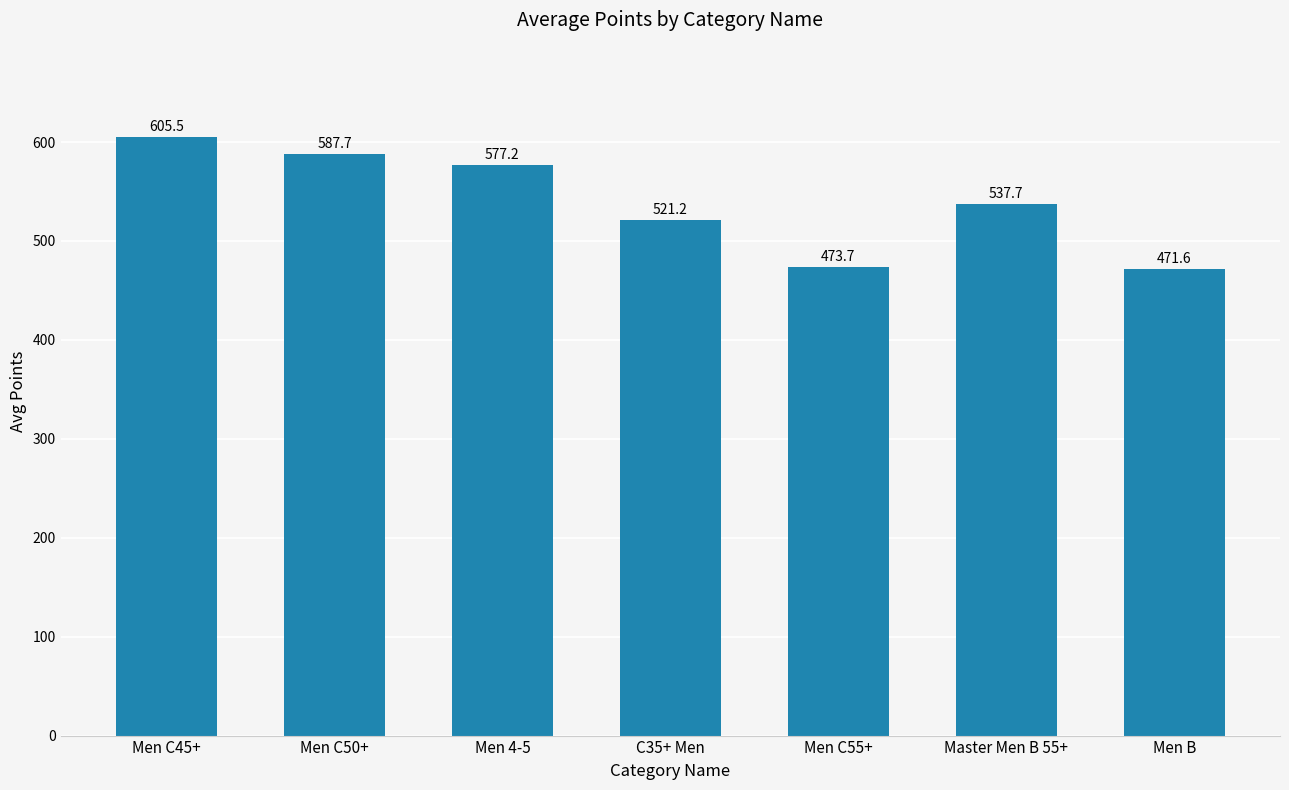

How many data points are less than 537?

3